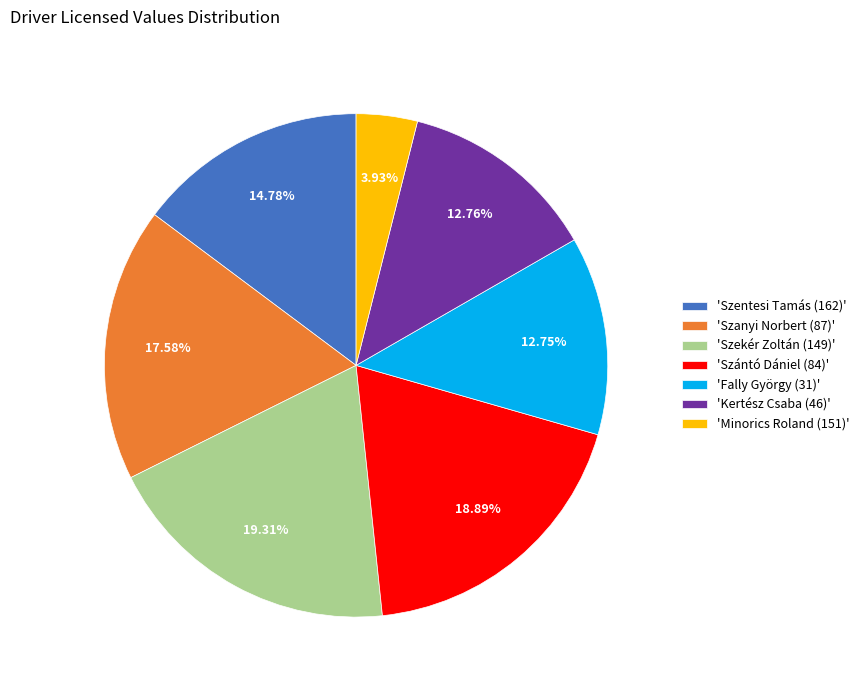

Does 'Fally György (31)' account for over 50% of the chart?

No